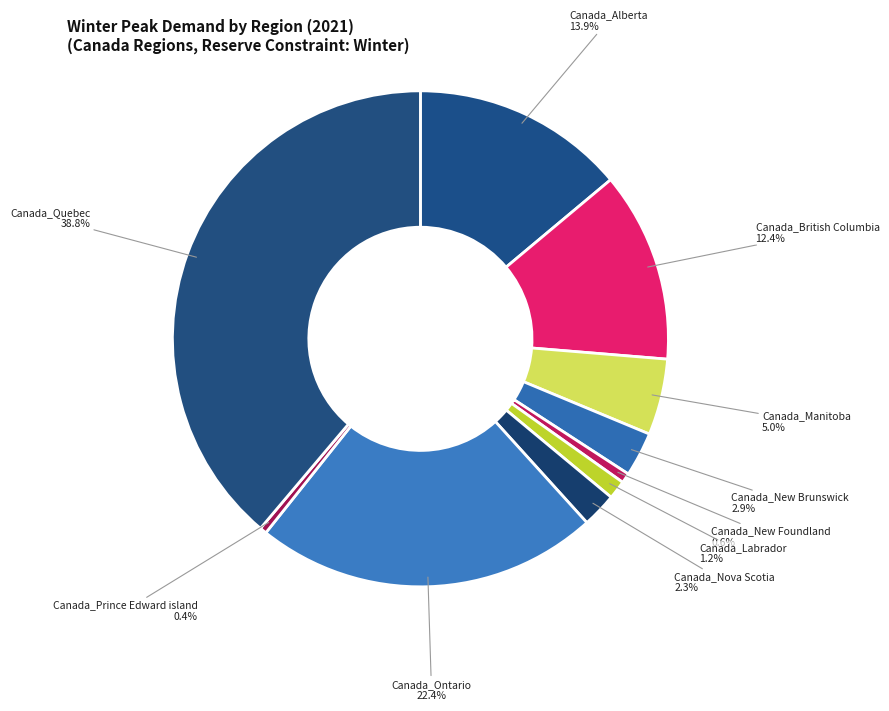

How many segments does this pie chart have?

10